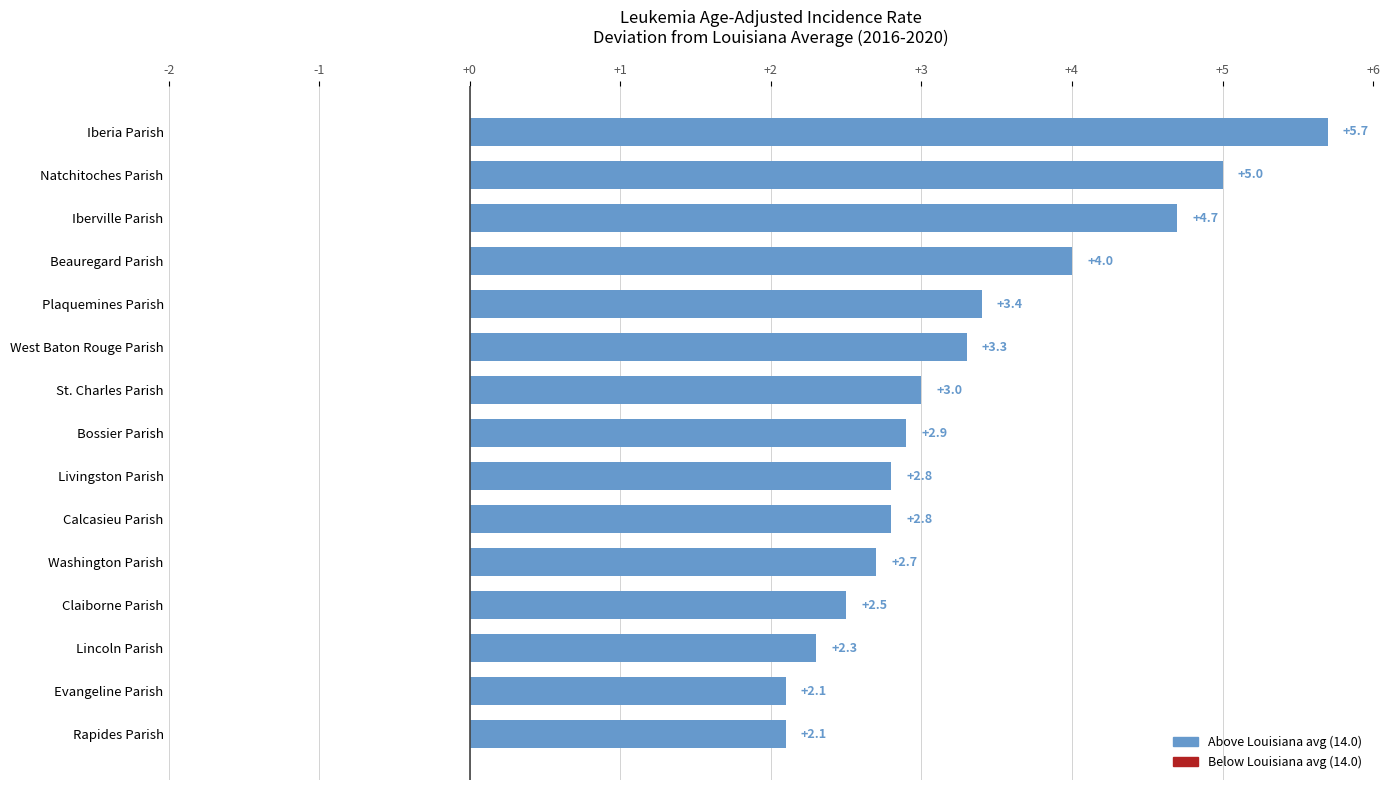

What is the greatest value displayed?

5.7